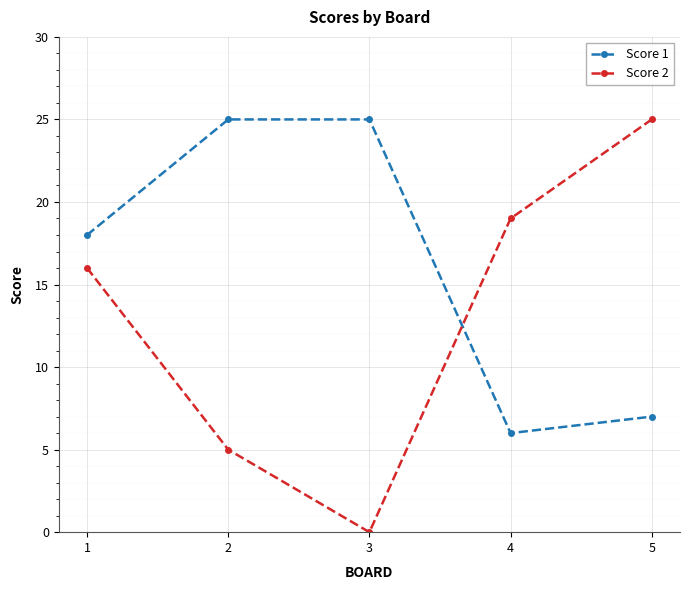

How many lines are shown in the chart?

2